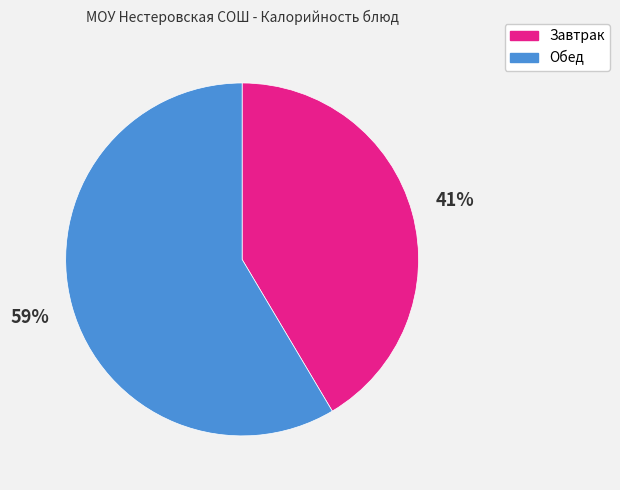

What percentage is the Обед slice, to the nearest percent?

59%